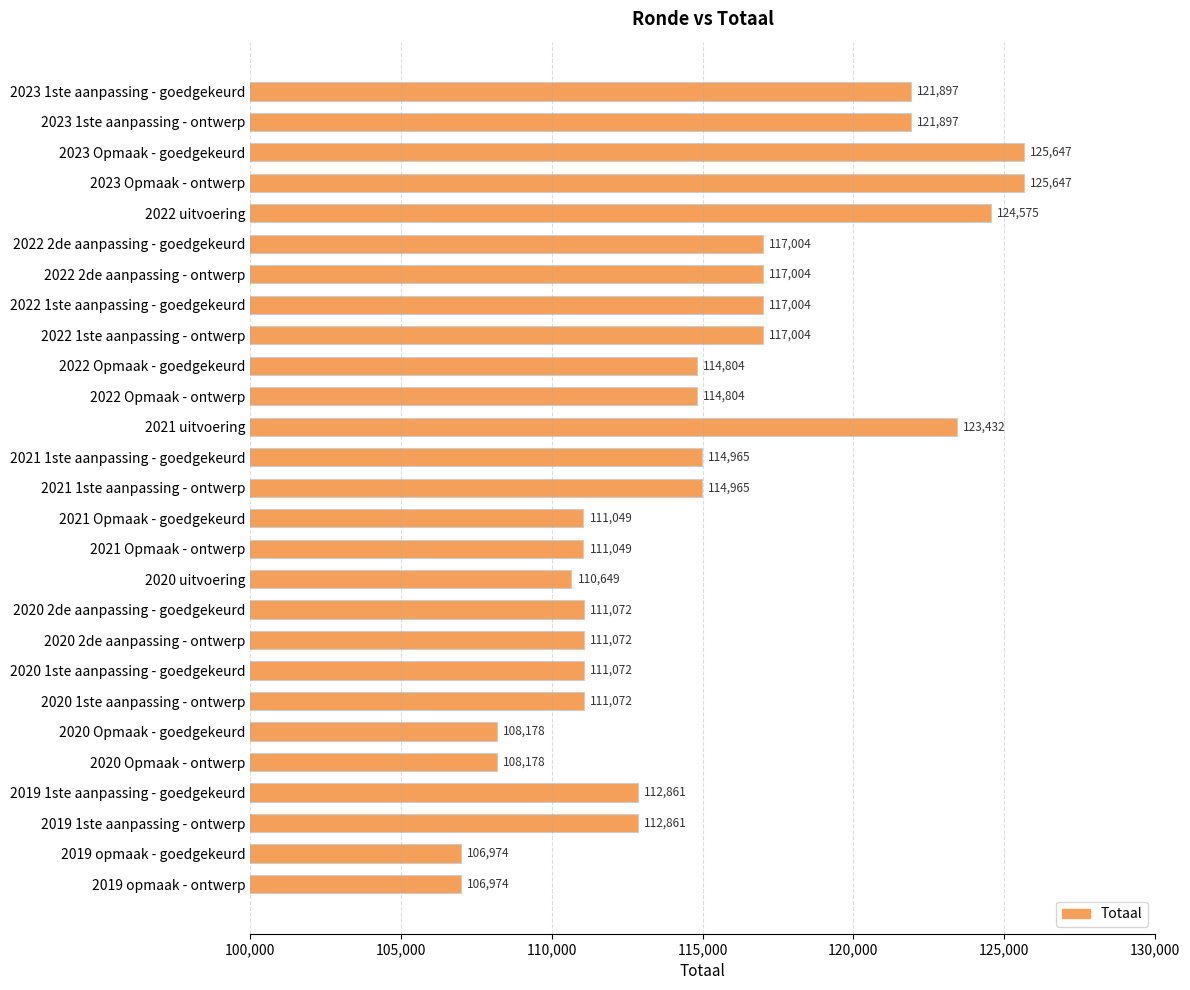

What is the smallest value displayed?

106974